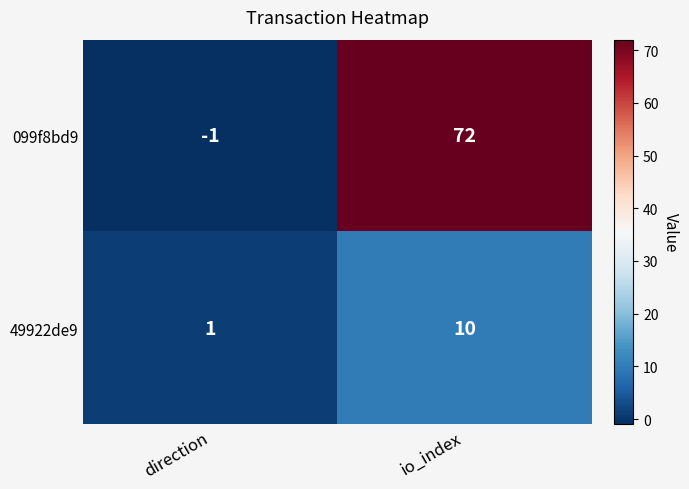

List the series in order of their overall mean, lowest first.

49922de9, 099f8bd9